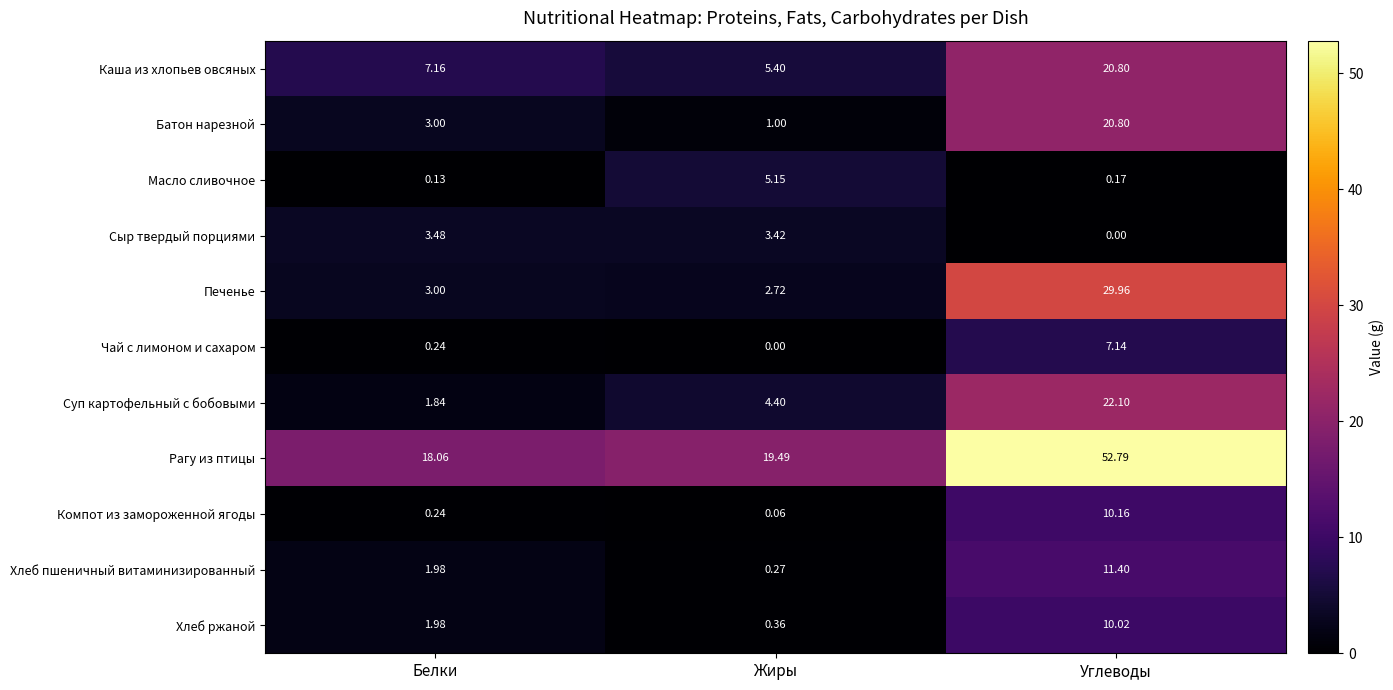

What is the total value across all series at Жиры?

42.3